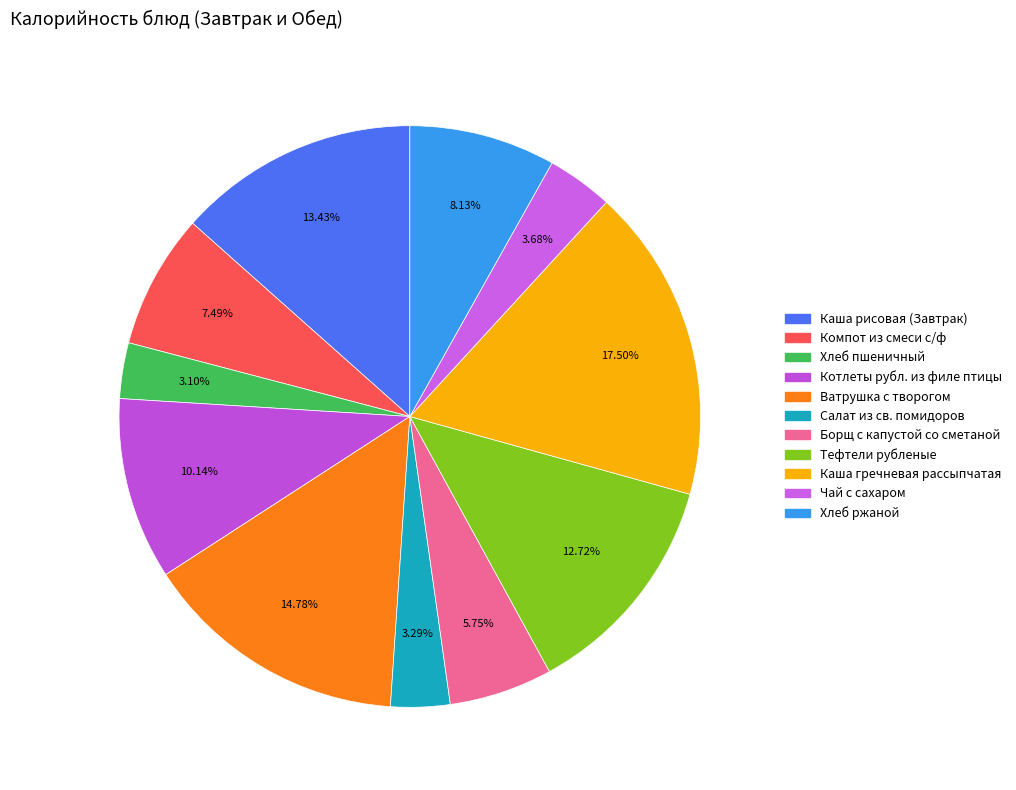

Combined, what portion of the pie is Котлеты рубл. из филе птицы and Каша рисовая (Завтрак)?

23.6%